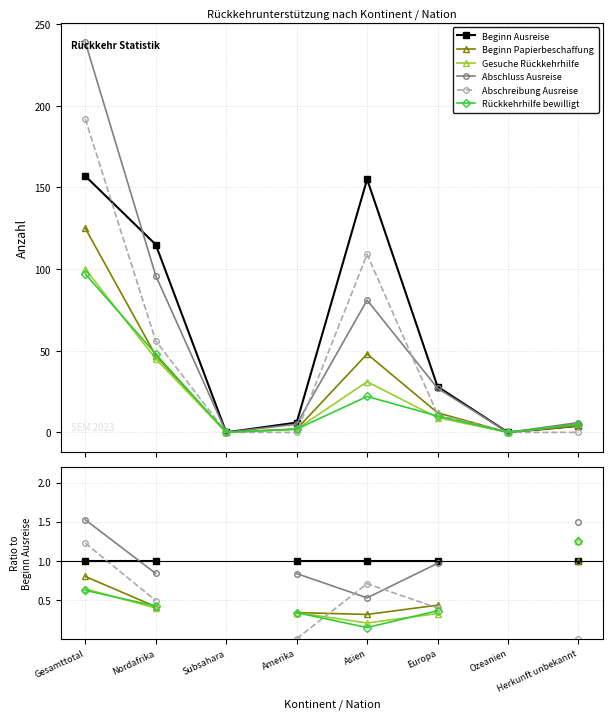

What is the label of the 5th point from the left?

Asien